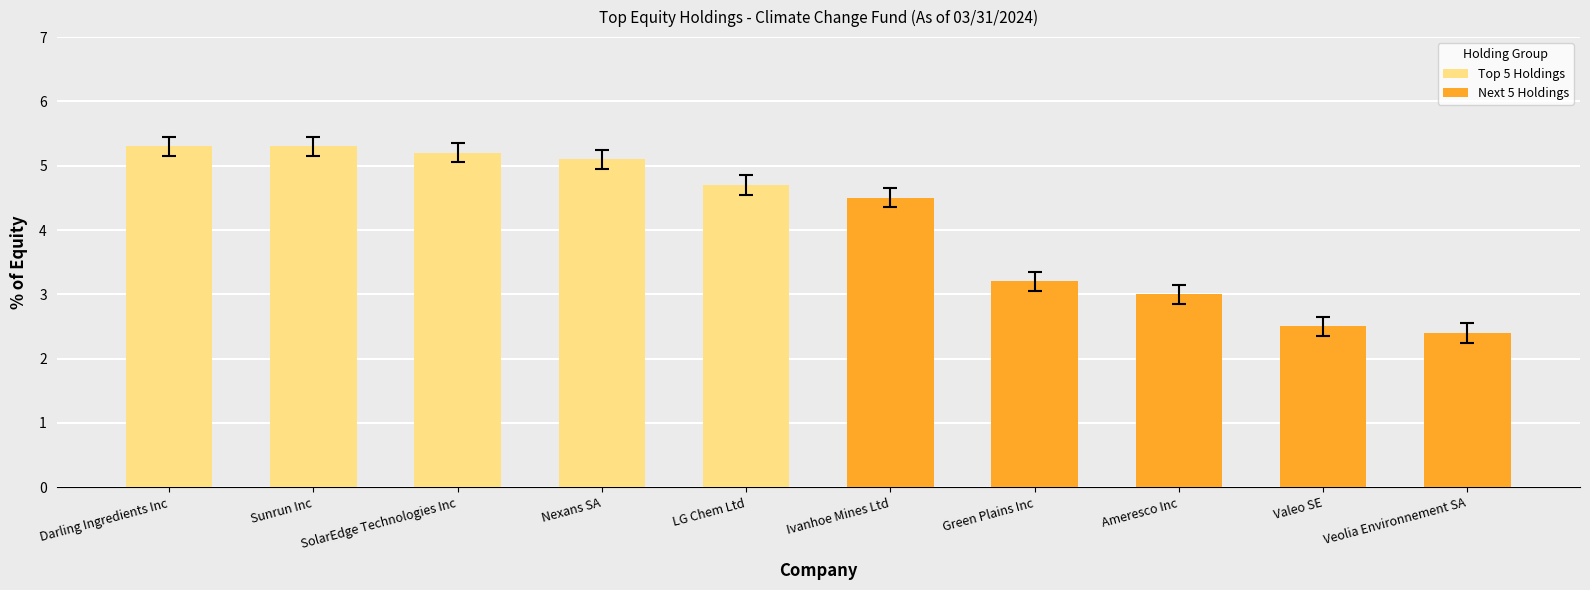

At which label does the data first exceed 4?

Darling Ingredients Inc